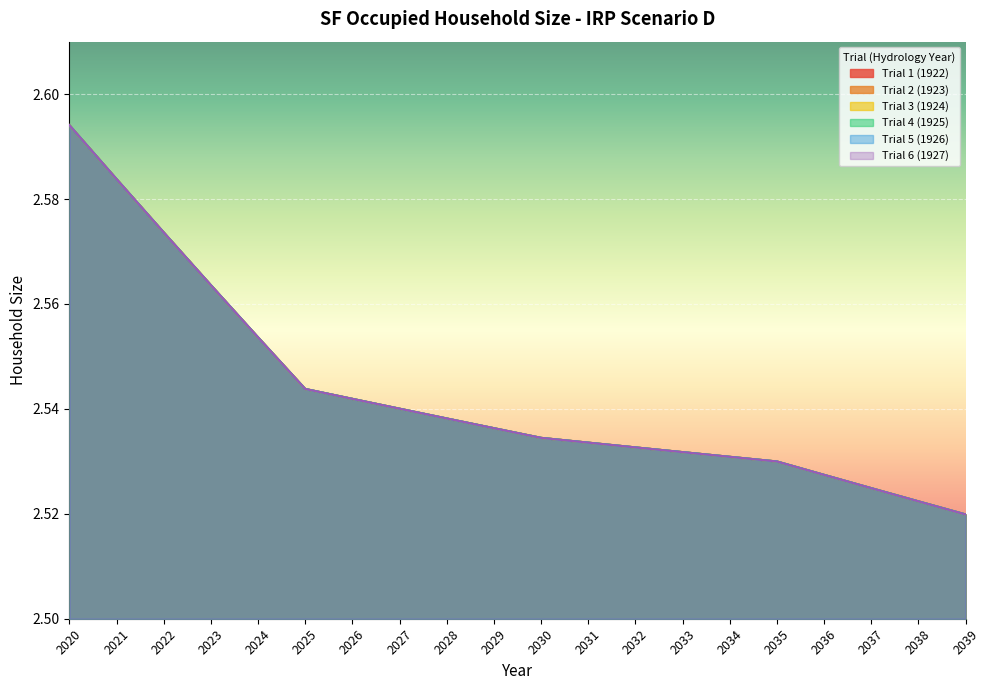

What are all the series names shown in the legend?

Trial 1 (1922), Trial 2 (1923), Trial 3 (1924), Trial 4 (1925), Trial 5 (1926), Trial 6 (1927)